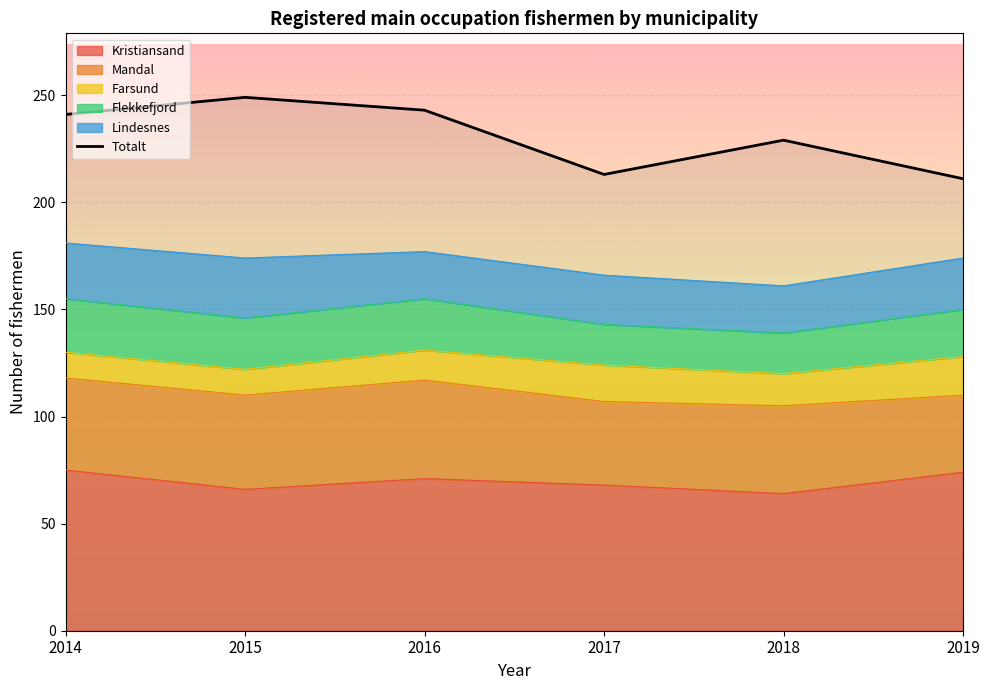

At which category does the chart reach its minimum across all series?

2019